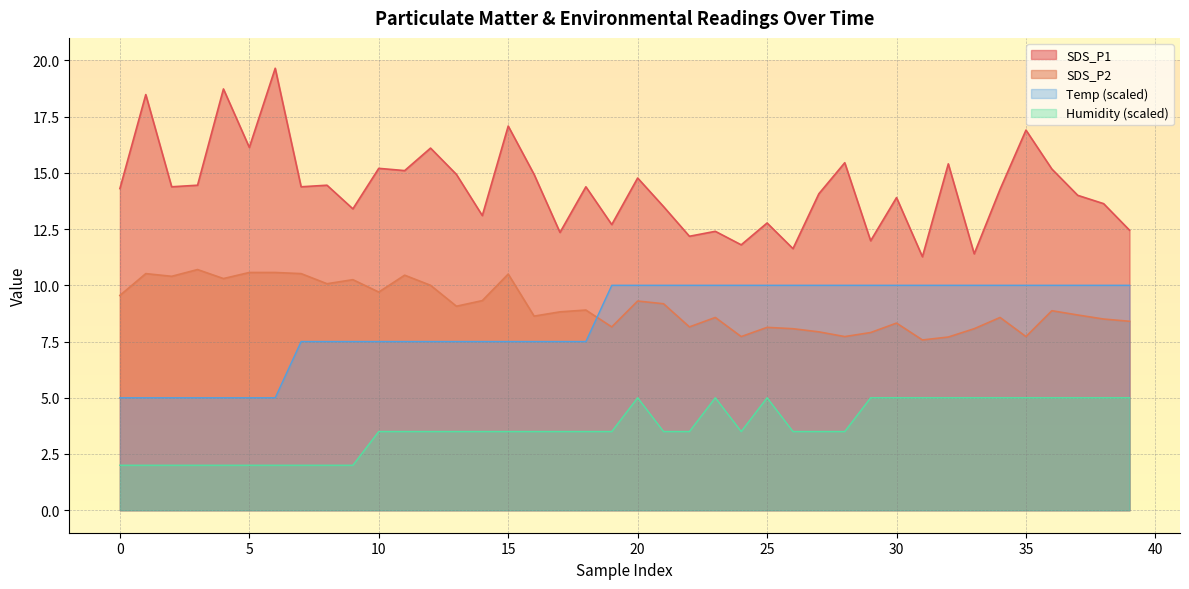

Which series has the largest range (max minus min)?

SDS_P1